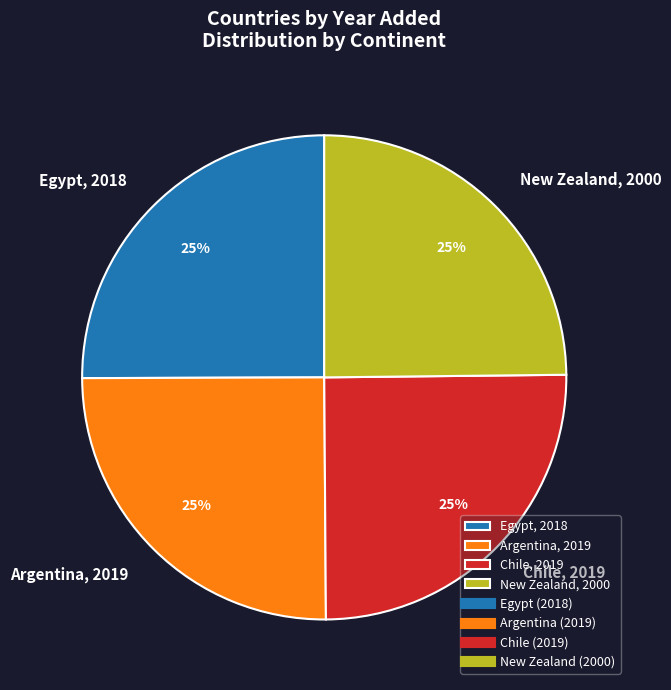

The Egypt, 2018 slice represents 25% of the pie. True or false?

True